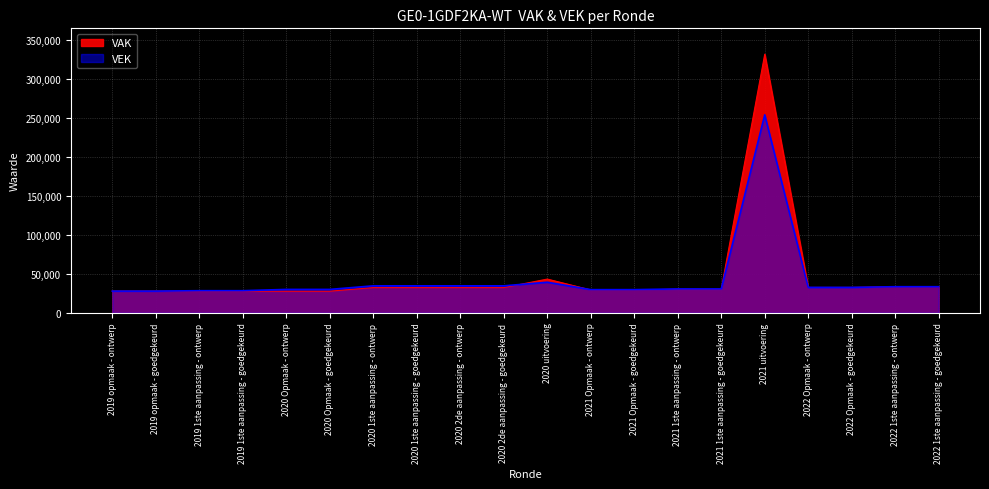

What is the sum of all VAK values?

923639